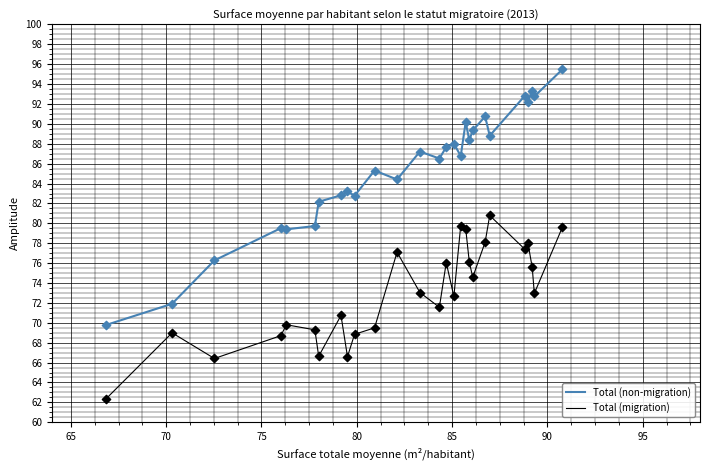

True or false: Total (non-migration) and Total (migration) intersect in this chart.

False